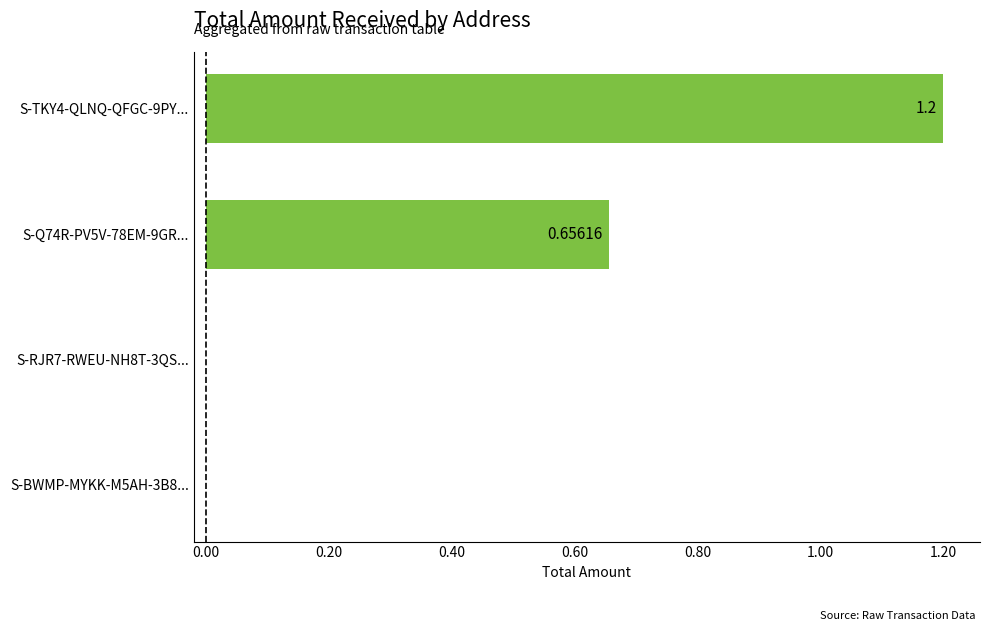

What is the sum of all values?

1.9